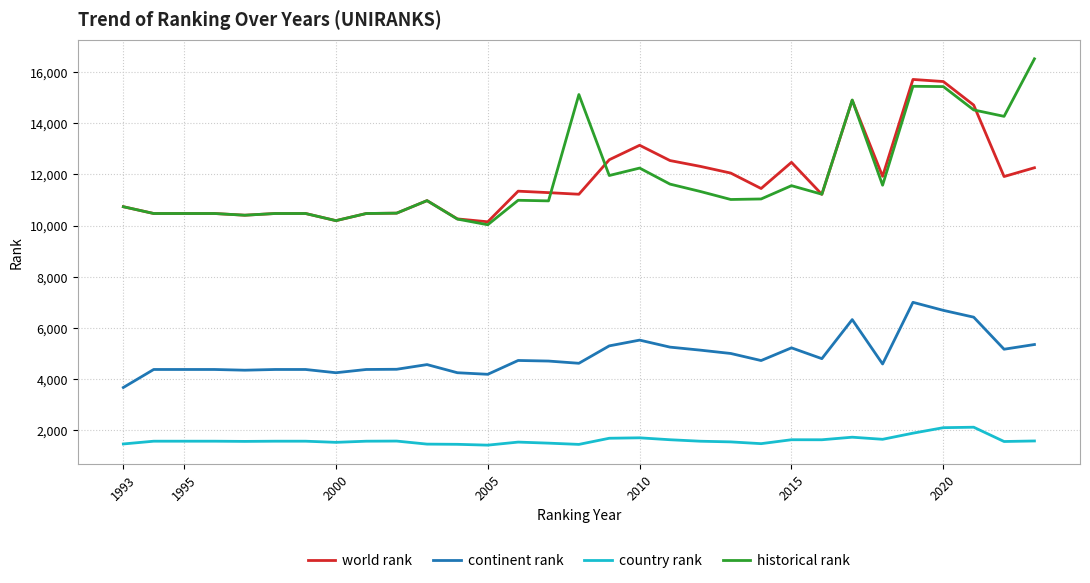

Which series has the widest spread of values?

historical rank